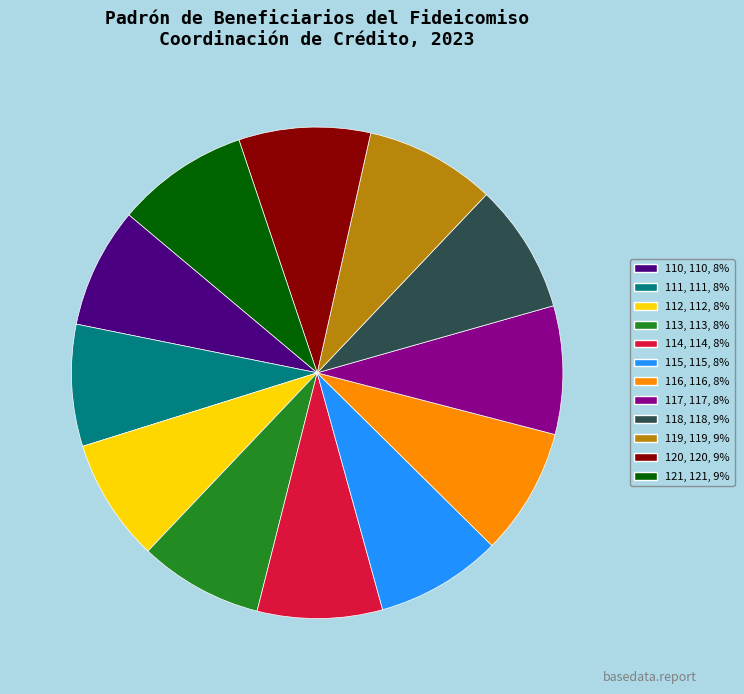

Is 115 the majority of the pie?

No